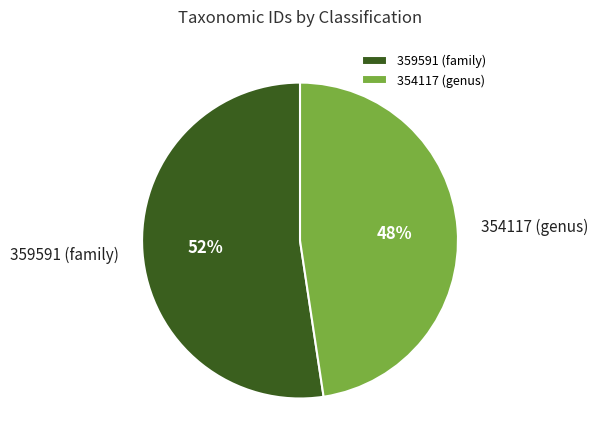

Count the number of slices in the pie.

2